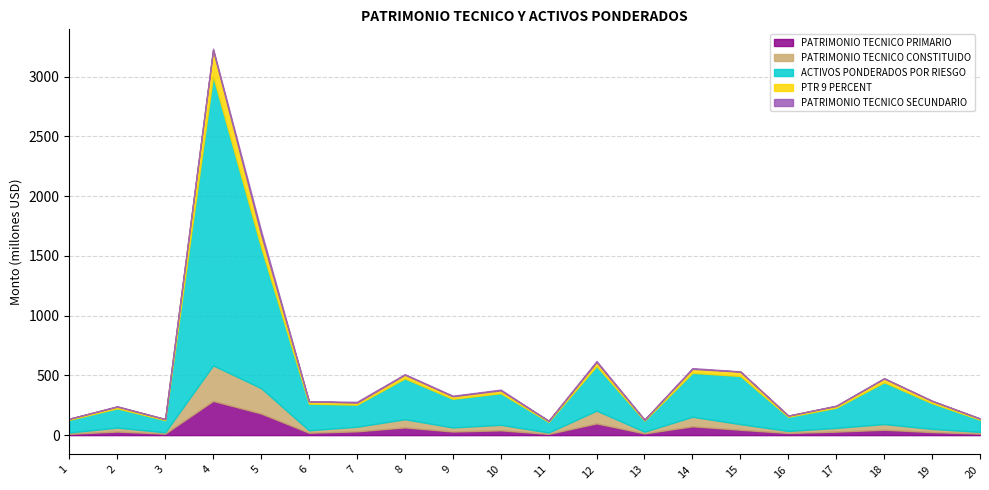

Reading right to left, transcribe all the data shown in this chart.

PATRIMONIO TECNICO PRIMARIO: 20=12683053.1	19=25253956.8	18=44955722.6	17=29101523.8	16=17837368.8	15=44646192.5	14=73715586.4	13=14235033.8	12=98031034.1	11=10118705.6	10=40065974.9	9=29954436.0	8=64270026.0	7=31516306.1	6=19783432.2	5=180985083.7	4=286253902.8	3=11994132.7	2=29783316.6	1=10752168.8
PATRIMONIO TECNICO CONSTITUIDO: 20=14334153.9	19=27078105.3	18=47936484.3	17=31559013.9	16=17094238.4	15=47485080.3	14=80008960.4	13=14703229.5	12=107056082.5	11=11929749.1	10=46496592.7	9=34390007.5	8=68852801.2	7=38695896.7	6=20636872.7	5=213004351.9	4=297732845.1	3=11381832.1	2=33215468.3	1=11046139.3
ACTIVOS PONDERADOS POR RIESGO: 20=102164436.2	19=214585485.8	18=349598029.1	17=168719396.8	16=117889972.0	15=402679706.1	14=367881230.8	13=92043323.8	12=373217732.4	11=89403944.8	10=264299485.9	9=239506286.6	8=341666082.2	7=184806537.5	6=222934235.7	5=1181321623.9	4=2421925525.6	3=102061121.1	2=160990048.6	1=106017478.6
PTR 9 PERCENT: 20=9194799.2	19=19312693.7	18=31463822.6	17=15184745.7	16=10610097.5	15=36241173.5	14=33109310.8	13=8283899.1	12=33589595.9	11=8046355.0	10=23786953.7	9=21555565.8	8=30749947.4	7=16632588.4	6=20064081.2	5=106318946.2	4=217973297.3	3=9185500.9	2=14489104.4	1=9541573.1
PATRIMONIO TECNICO SECUNDARIO: 20=1651100.8	19=1824148.4	18=2980761.7	17=2457490.1	16=-743130.4	15=2838887.8	14=6293373.9	13=468195.8	12=9025048.5	11=1811043.5	10=6430617.8	9=4435571.5	8=4582775.1	7=7179590.7	6=853440.6	5=32019268.2	4=11478942.3	3=-612300.6	2=3432151.7	1=293970.6